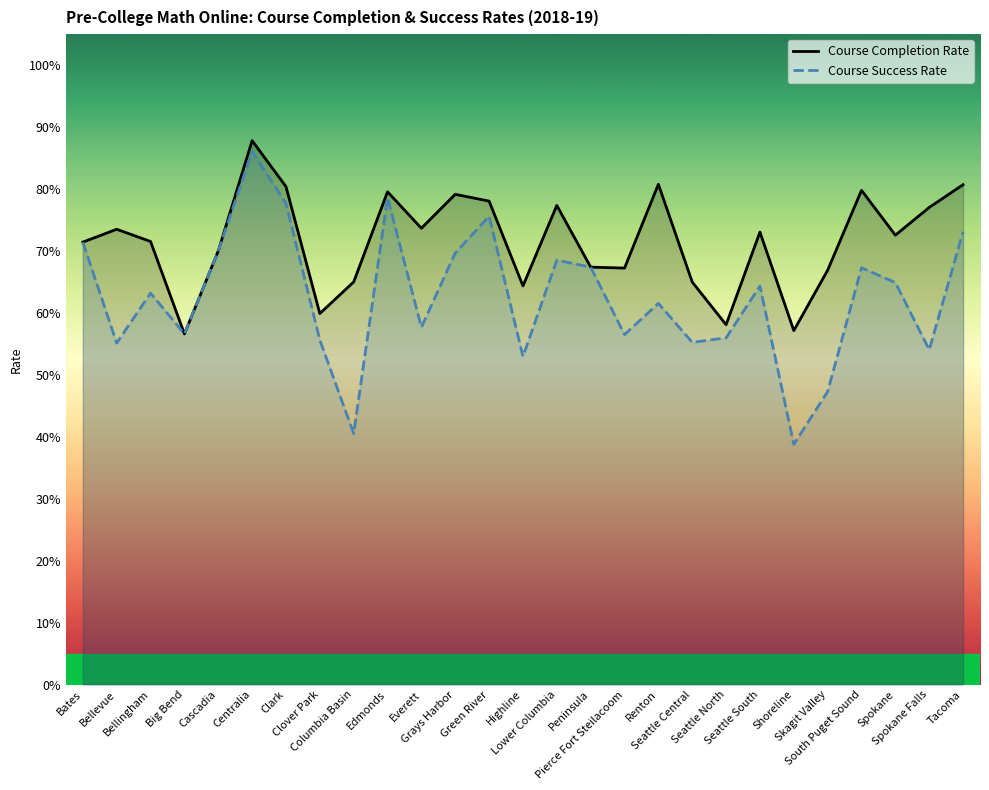

Rank the series at Seattle Central from highest to lowest value.

Course Completion Rate, Course Success Rate